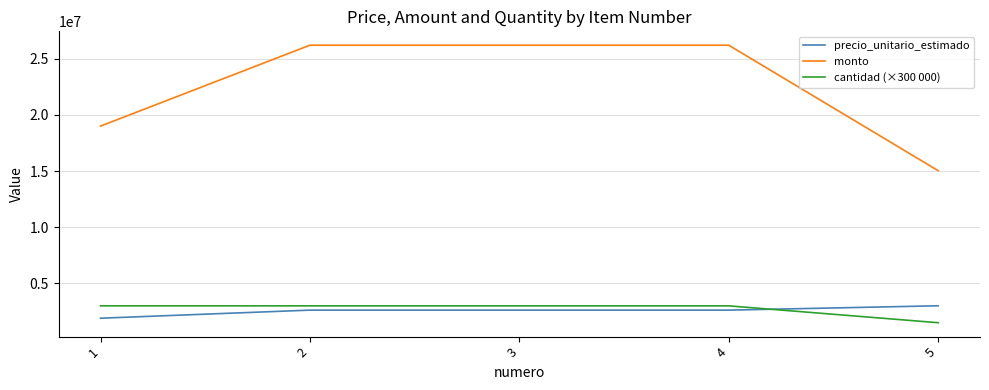

Between 4 and 5, which series saw the biggest shift?

monto